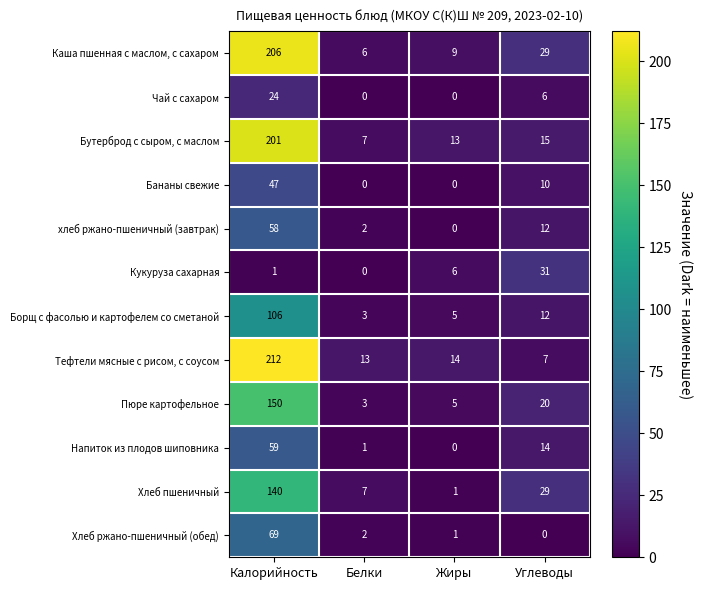

The value of Бутерброд с сыром, с маслом at Жиры is 13. True or false?

True